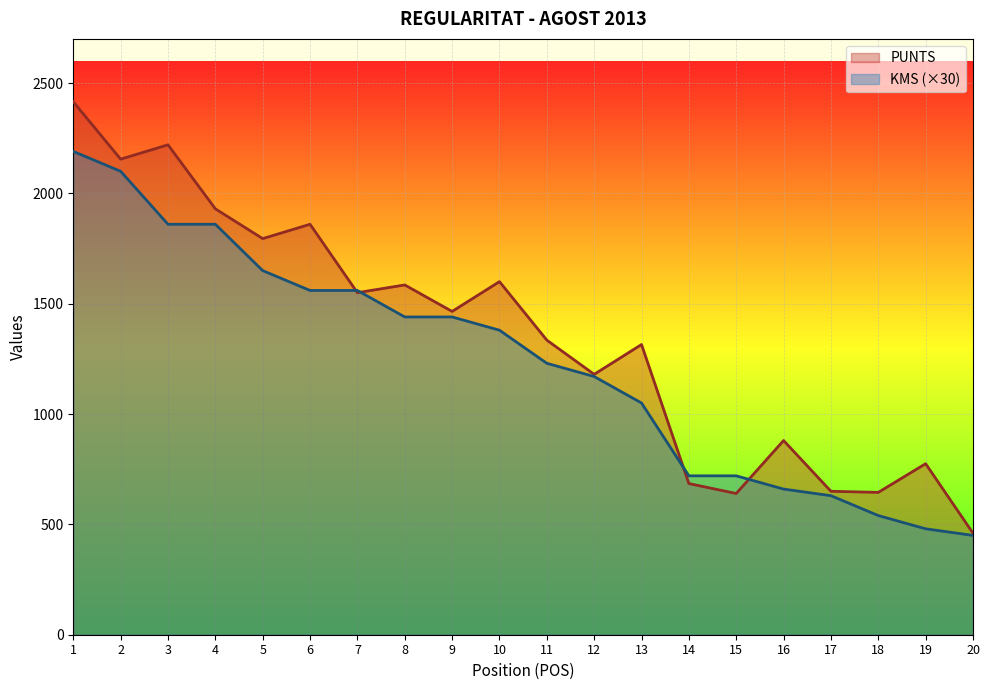

How many values in the PUNTS series are below 1465?

10